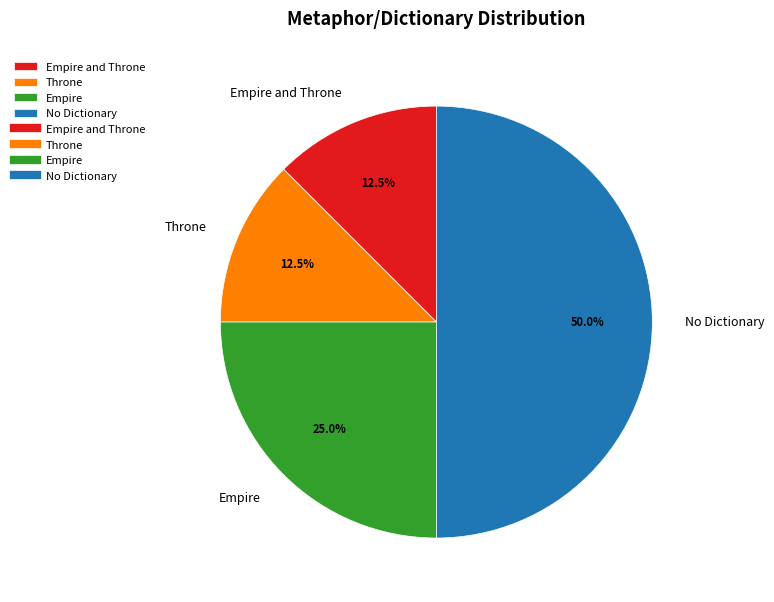

Which category has the biggest portion of the pie?

No Dictionary